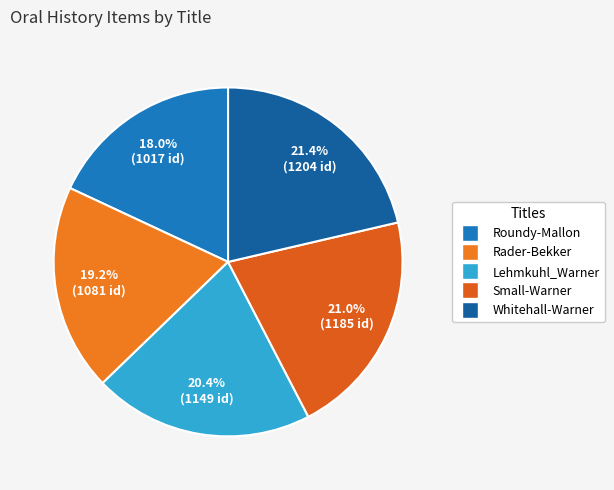

Count the number of slices in the pie.

5